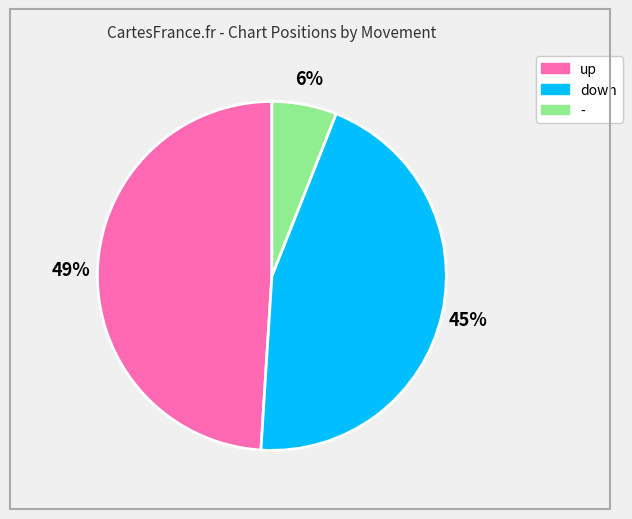

How many slices are in this pie chart?

3